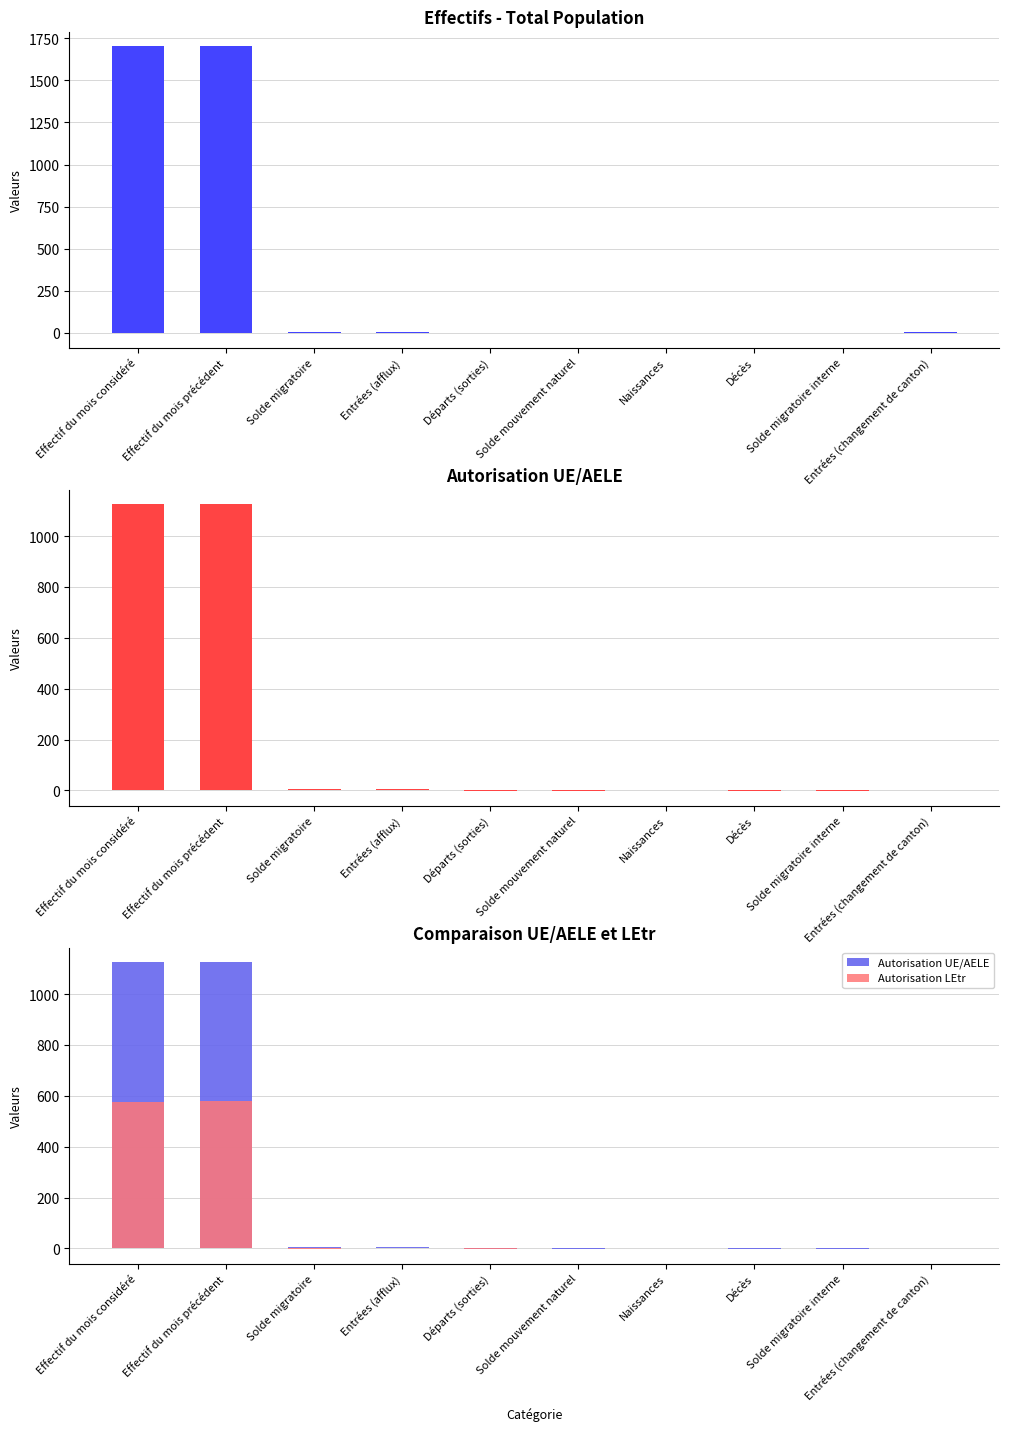

What is the difference between the second highest and minimum values in the Total (UE/AELE + LEtr) series?

1708